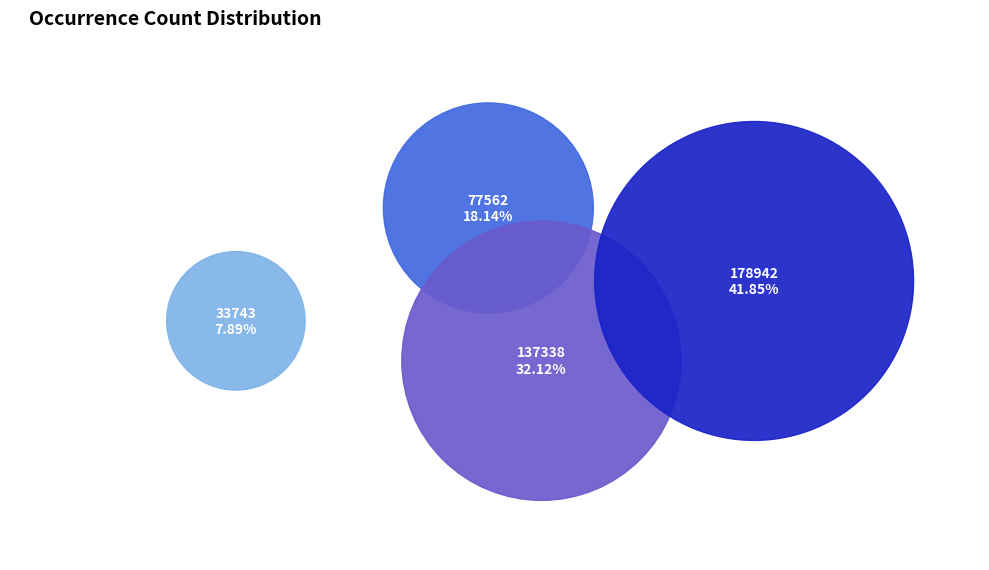

What is the smallest slice in the pie chart?

33743 (2017-2018)